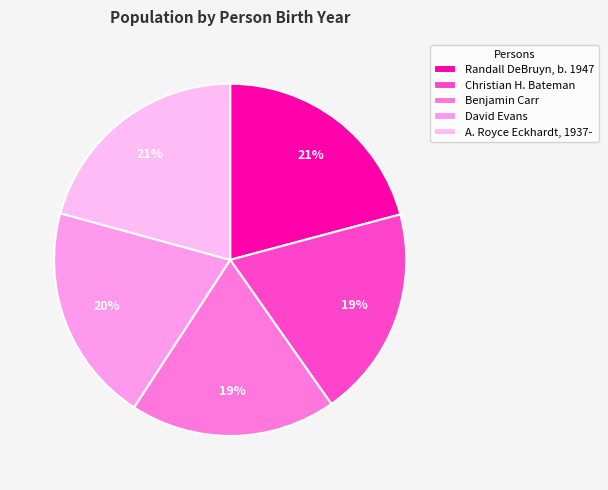

Combined, what portion of the pie is A. Royce Eckhardt, 1937- and David Evans?

40.8%